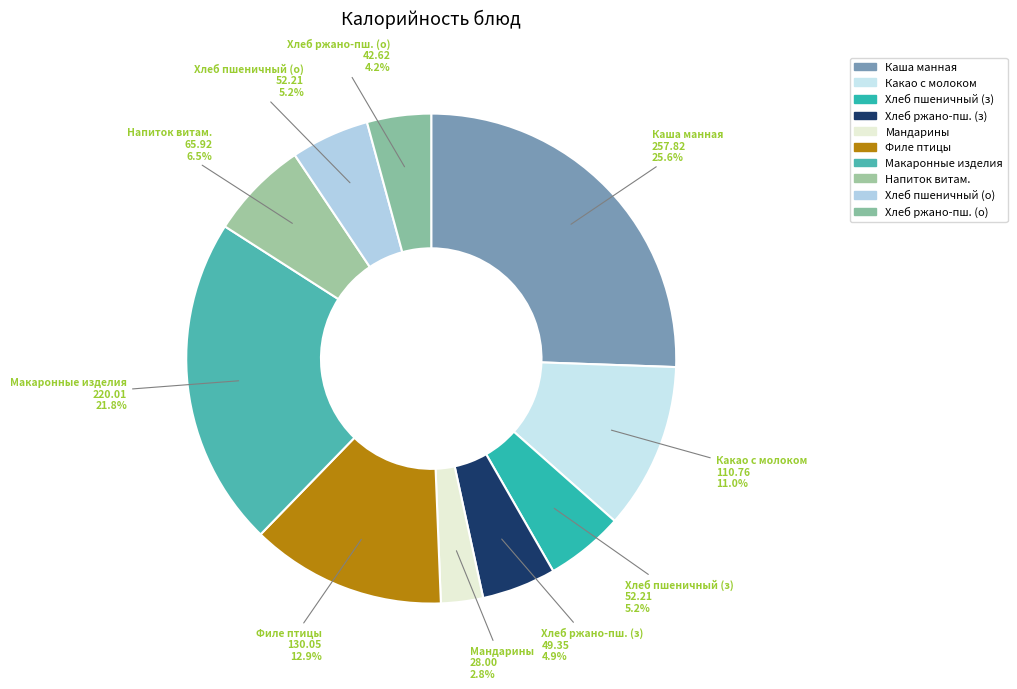

Which category has the smallest portion of the pie?

Мандарины